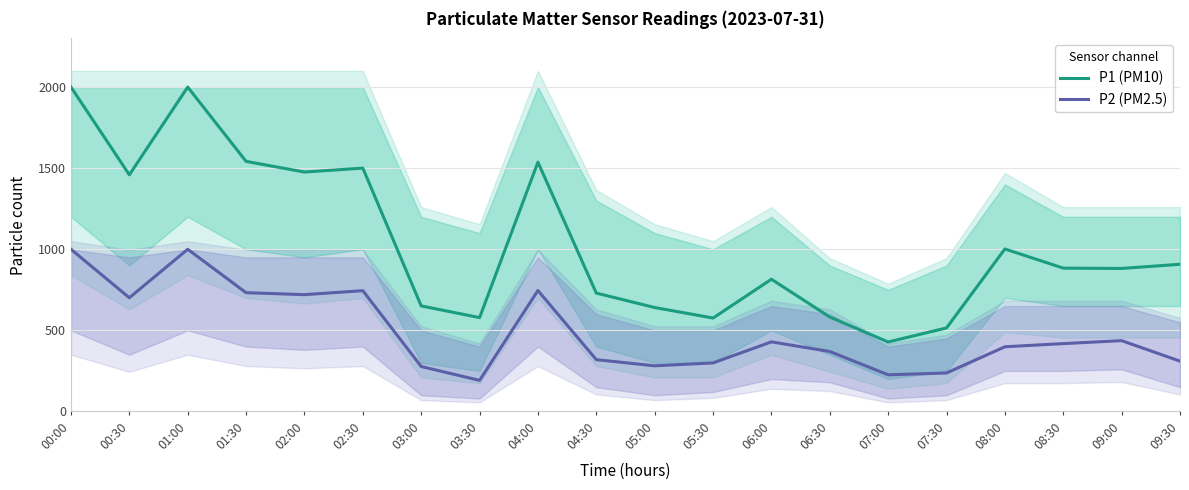

At which category does P2 (PM2.5) reach its first local peak?

01:00